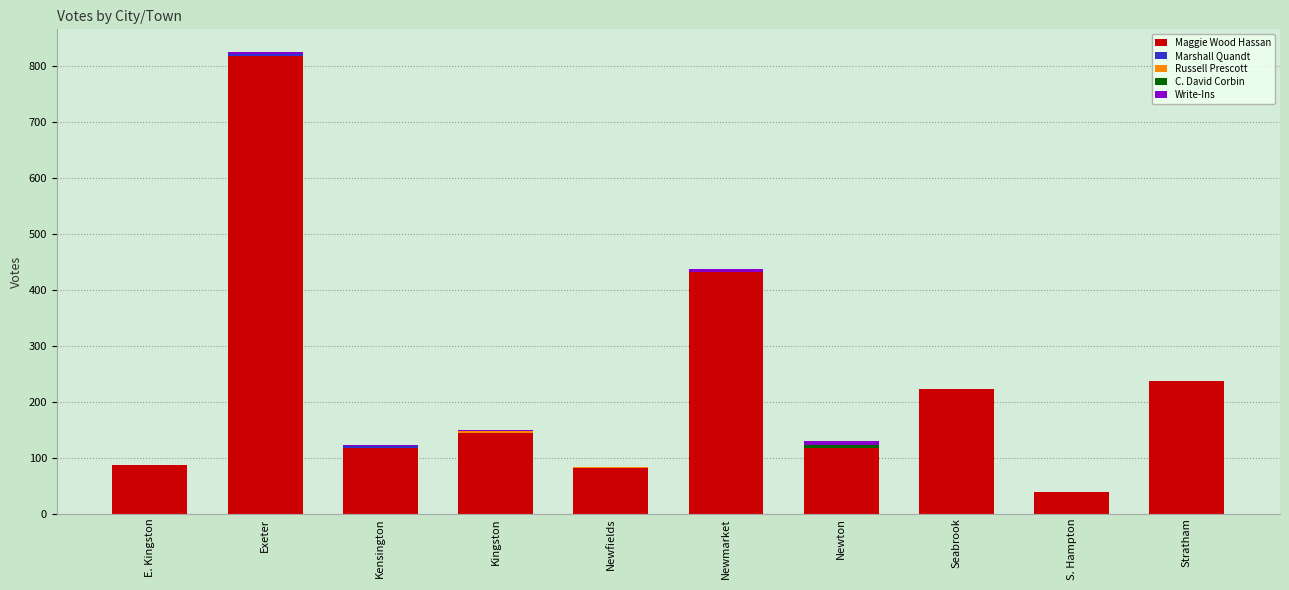

Count the number of data series in this chart.

5